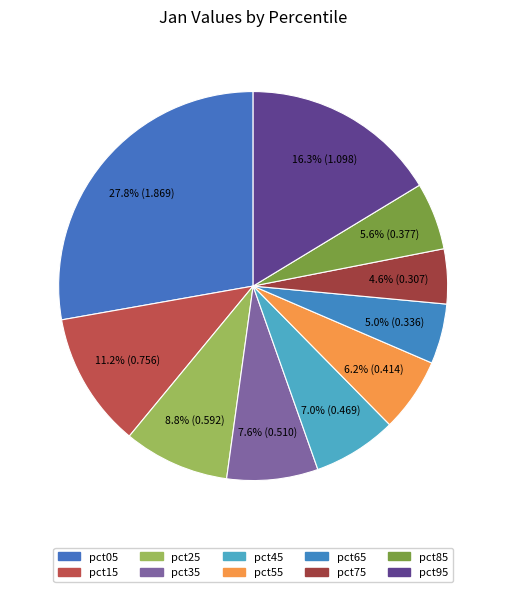

To the nearest percent, what percentage of the pie is pct15?

11%